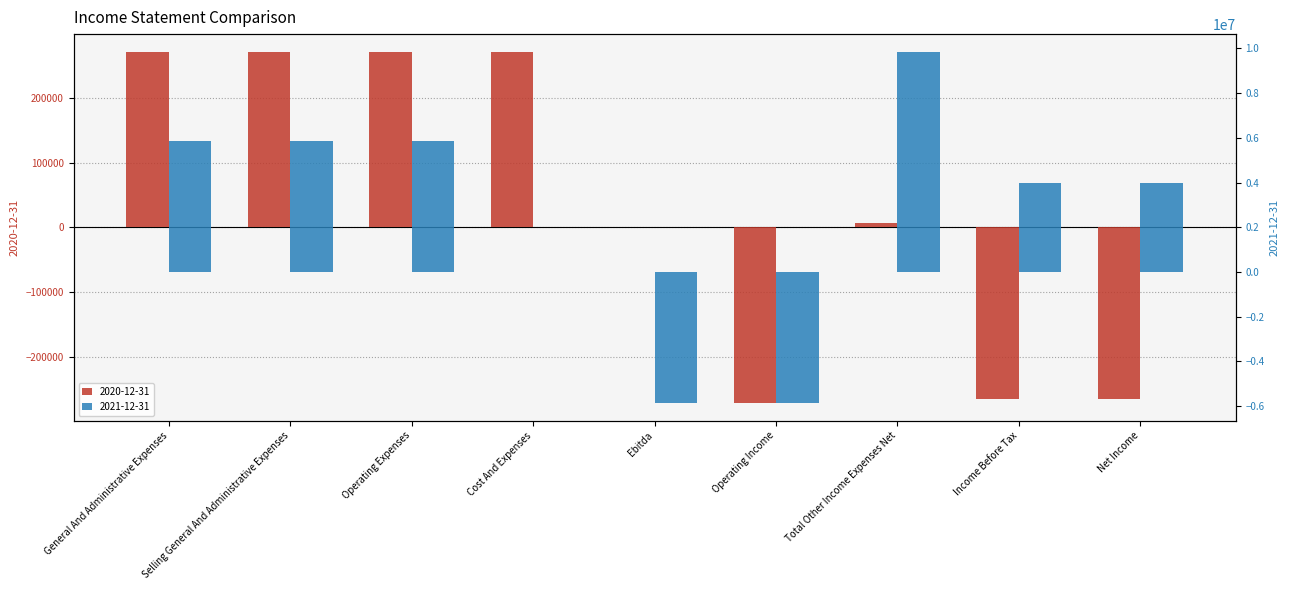

Between Total Other Income Expenses Net and Income Before Tax, which is larger?

Total Other Income Expenses Net